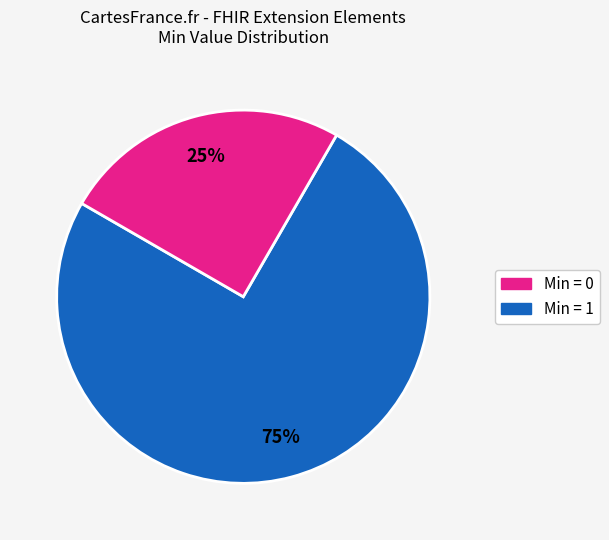

Does any single category account for the majority?

Yes